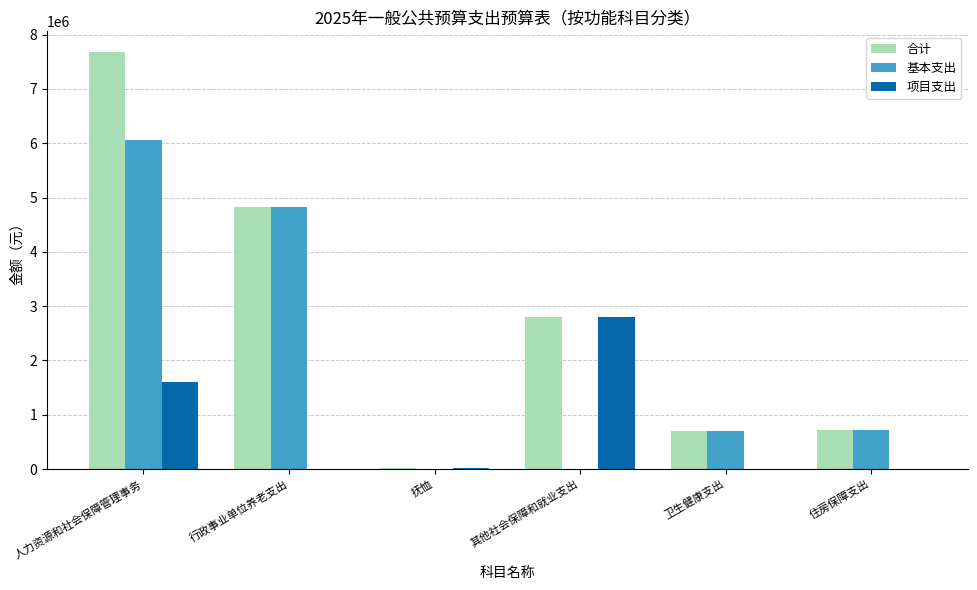

The 合计 series shows 709421.4 at 卫生健康支出. True or false?

True